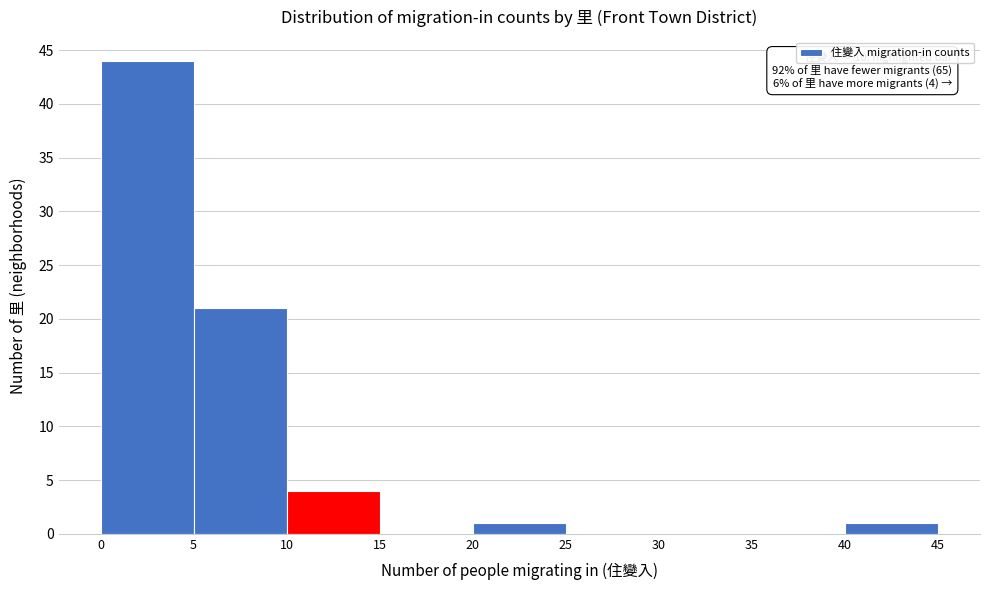

Which range on the x-axis has the tallest bar?

0 to 5